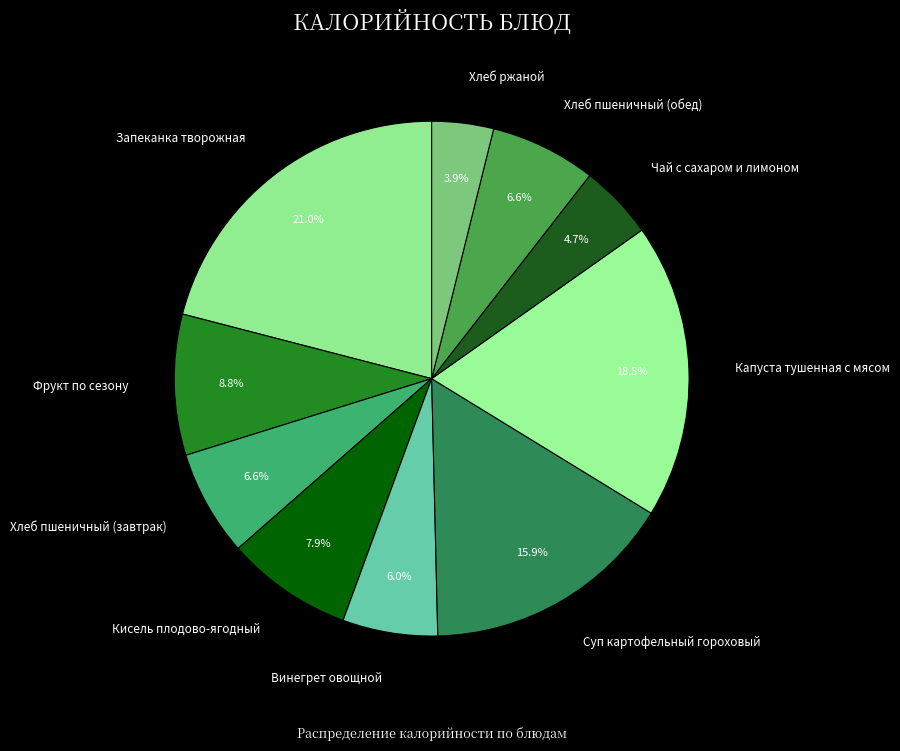

To the nearest percent, what portion does Хлеб пшеничный (обед) represent?

7%